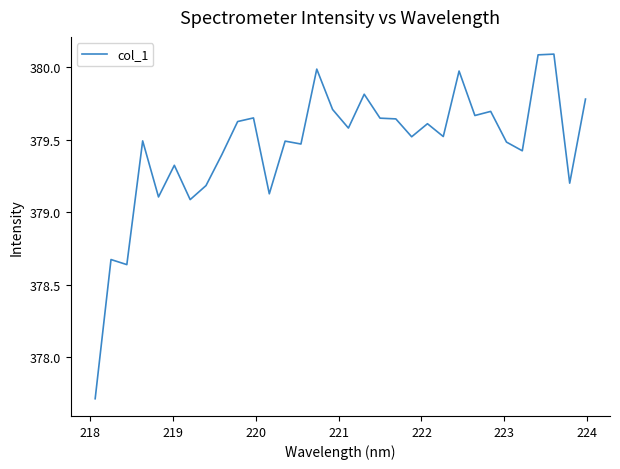

What is the maximum value shown in the chart?

380.1